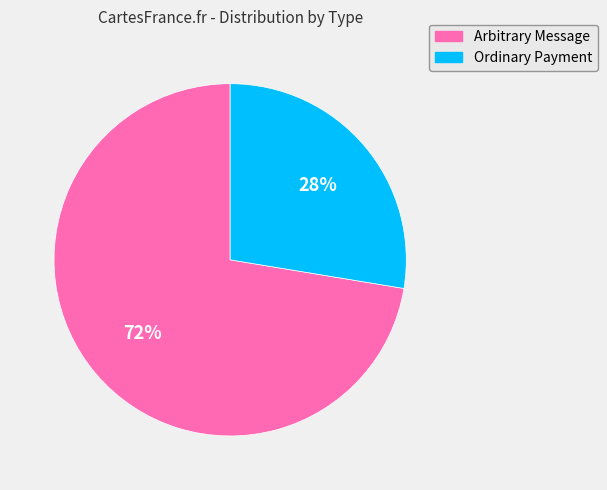

Which slice is the largest?

Arbitrary Message